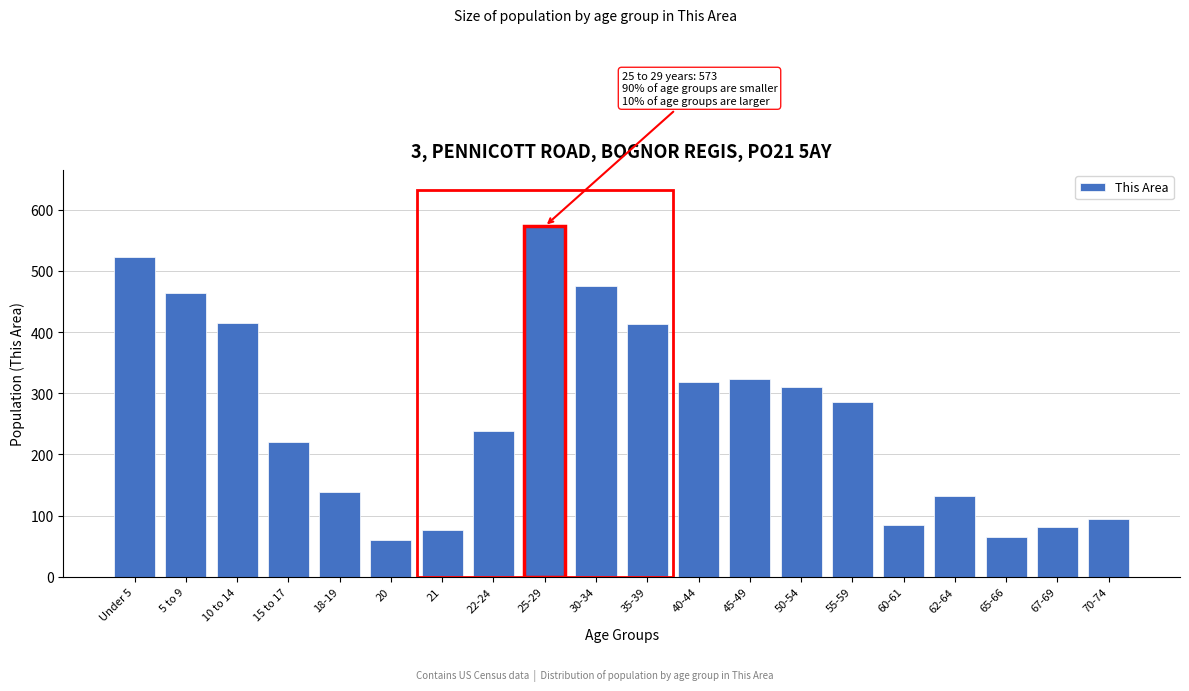

Between 5 to 9 and 45-49, which is larger?

5 to 9